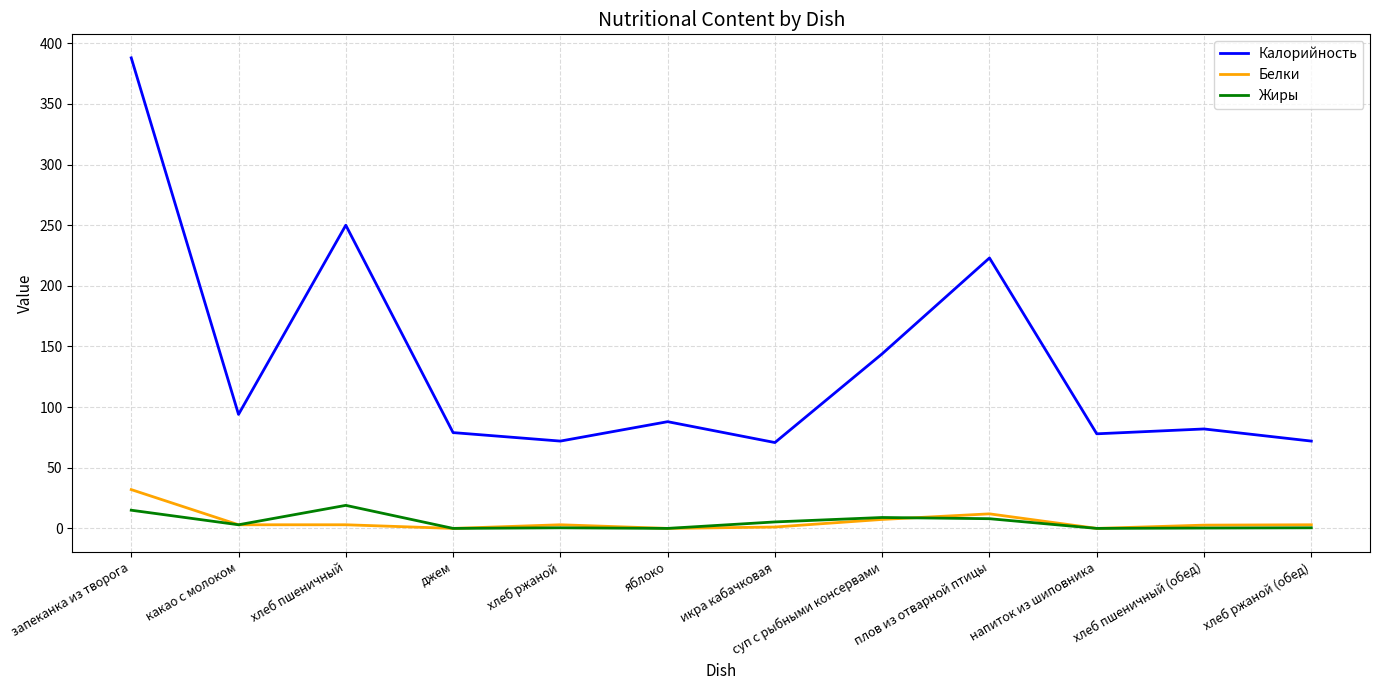

Which series has the largest total across all categories?

Калорийность